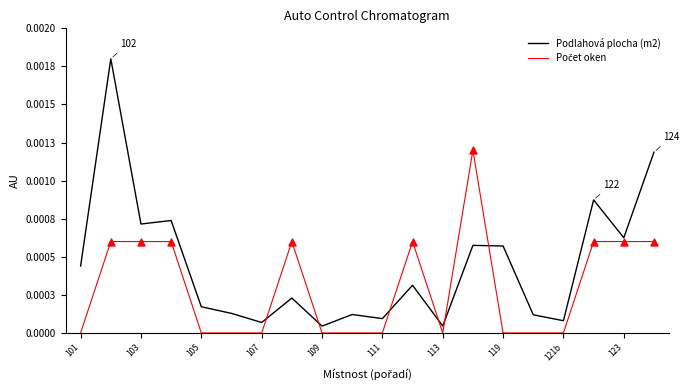

Which series has the largest total across all categories?

Podlahová plocha (m2)